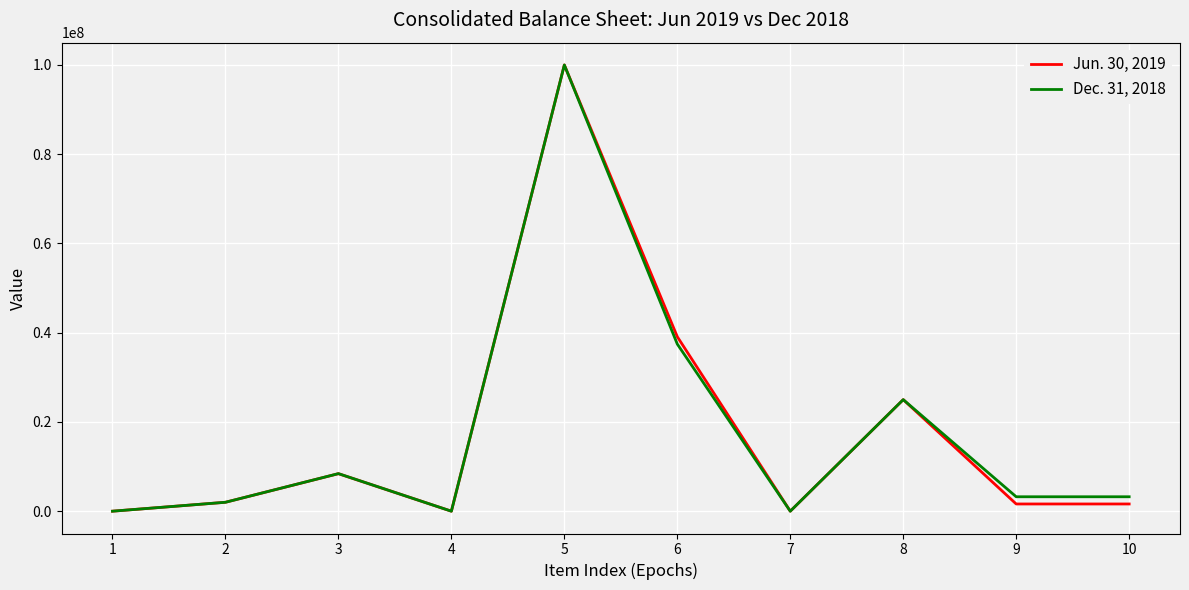

How many interior local peaks does the Dec. 31, 2018 series have?

3